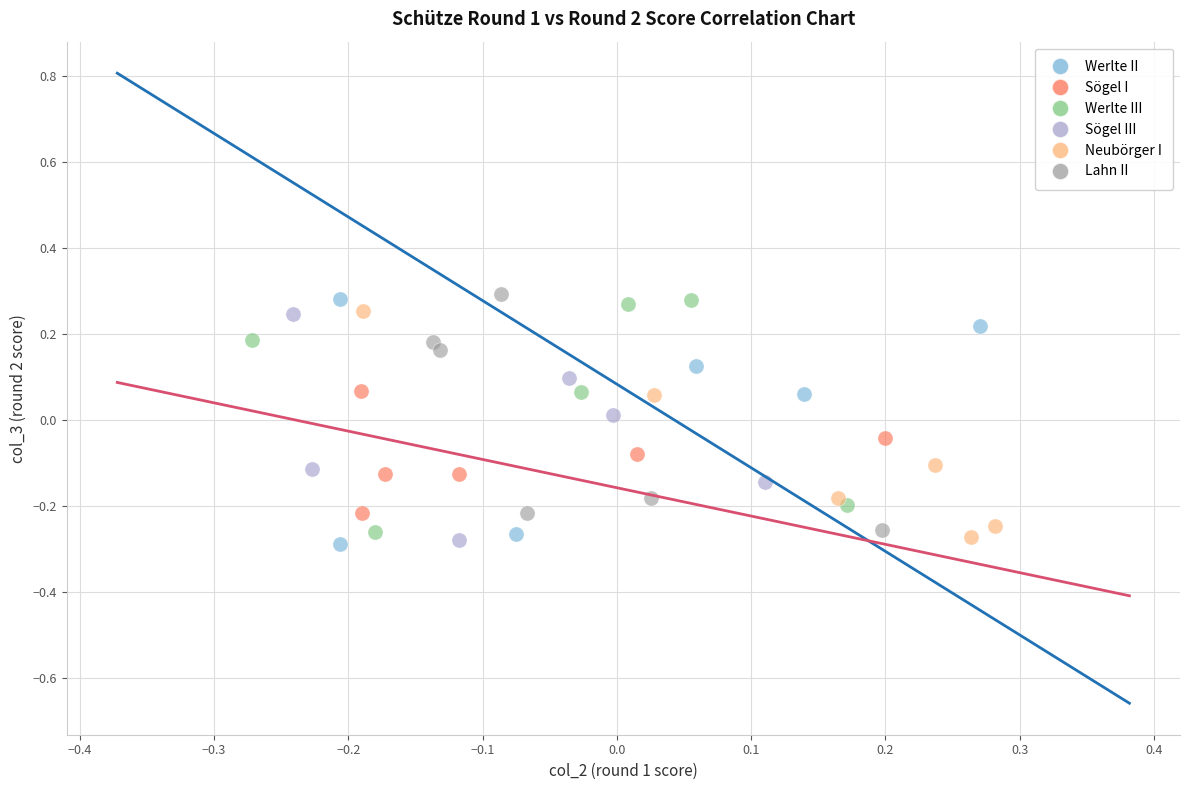

What are all the series names shown in the legend?

Werlte II, Sögel I, Werlte III, Sögel III, Neubörger I, Lahn II